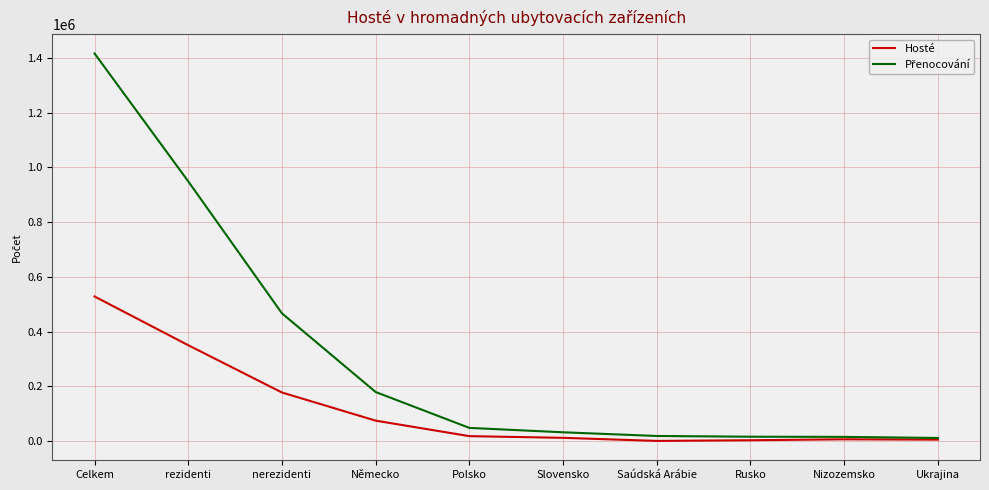

Is it true that Hosté equals 18614 at Polsko?

True